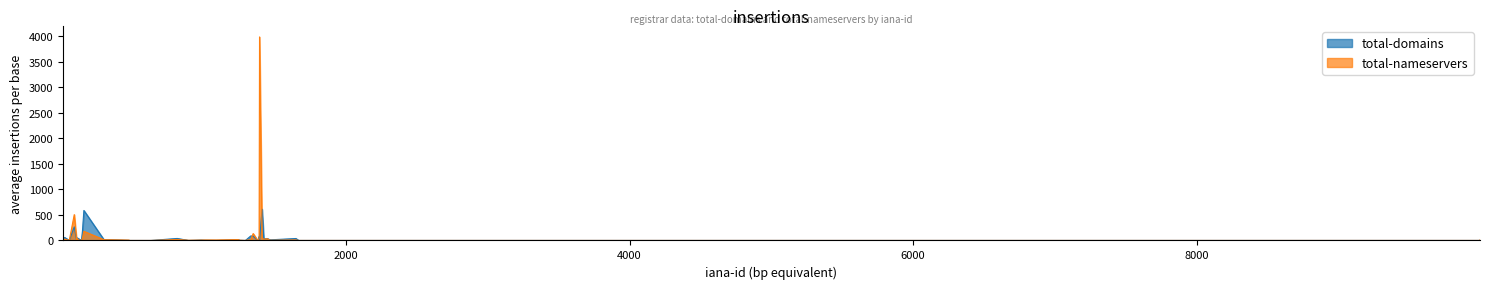

True or false: total-domains and total-nameservers intersect in this chart.

True